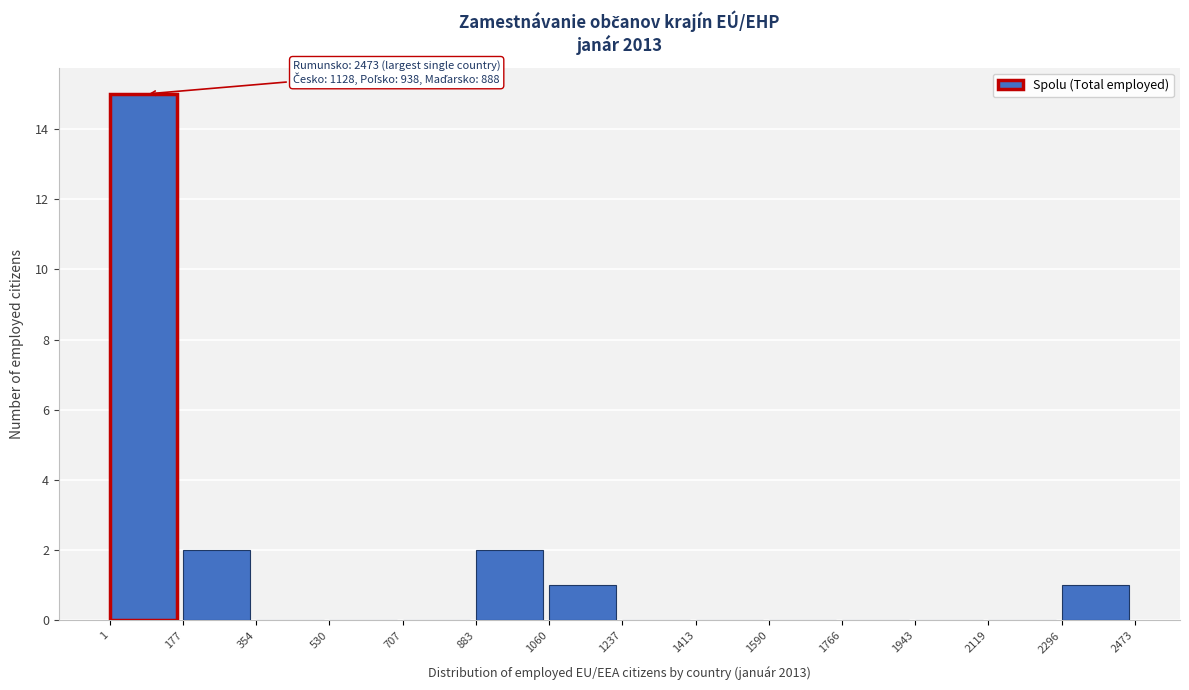

Over which range of the x-axis is the bar tallest?

1 to 177